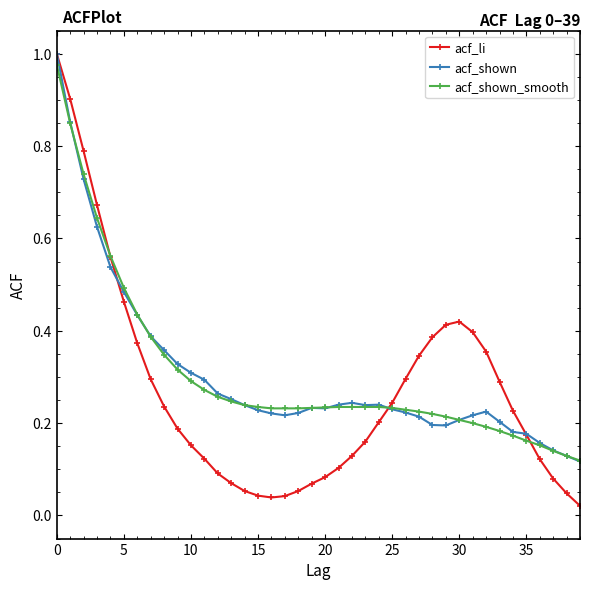

What is the sum of all acf_li values?

10.7